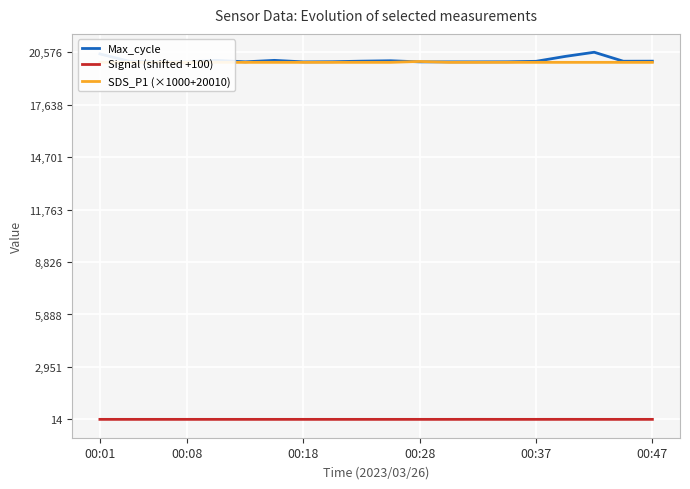

What is the difference between the highest and lowest values at 14?

20027